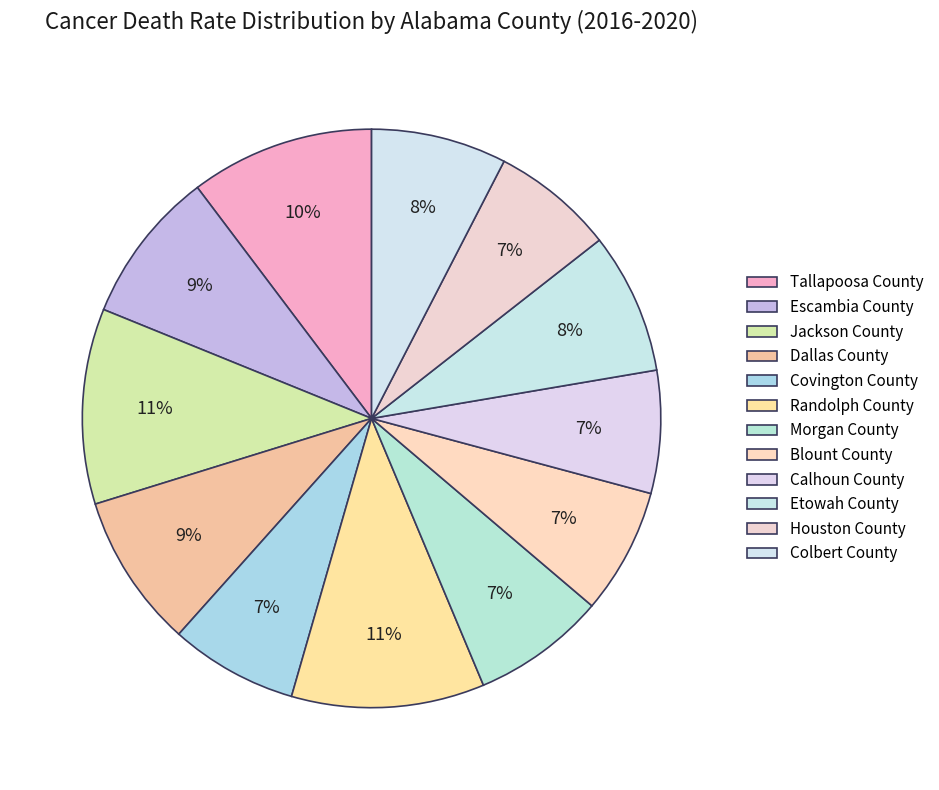

True or false: Morgan County accounts for 7% of the total.

True